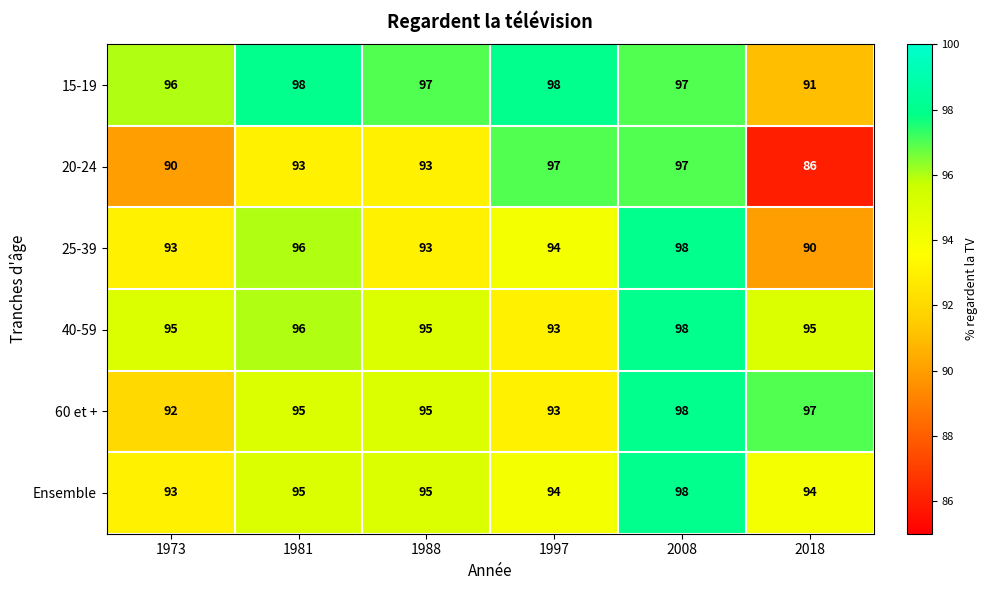

How many distinct data groups are displayed?

6